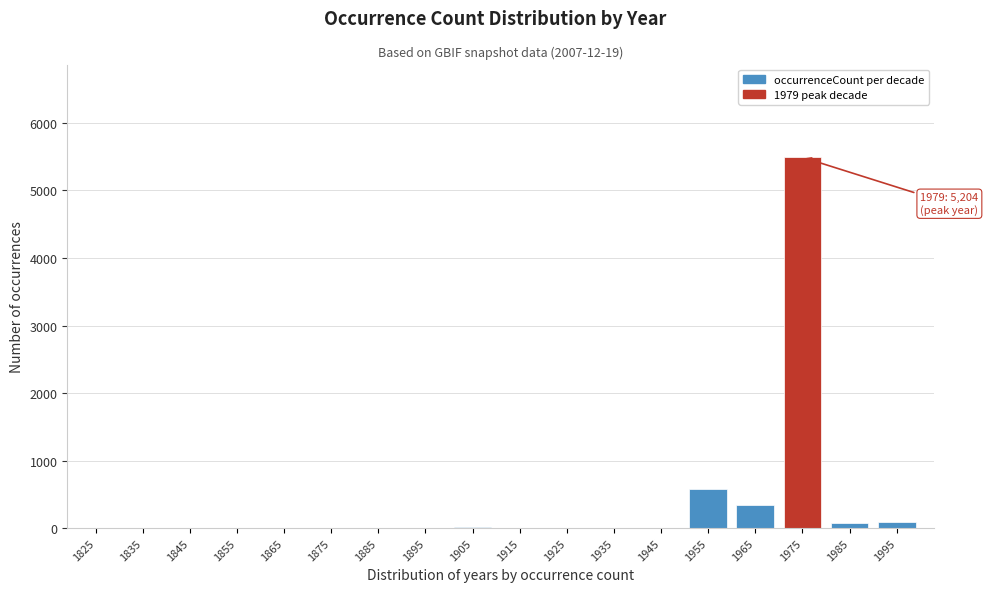

At which category does the chart reach its peak across all series?

1975